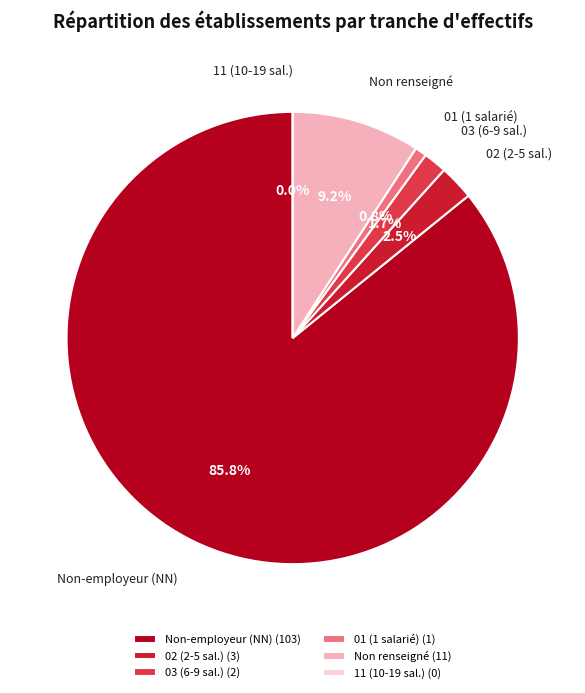

How many slices are in this pie chart?

6